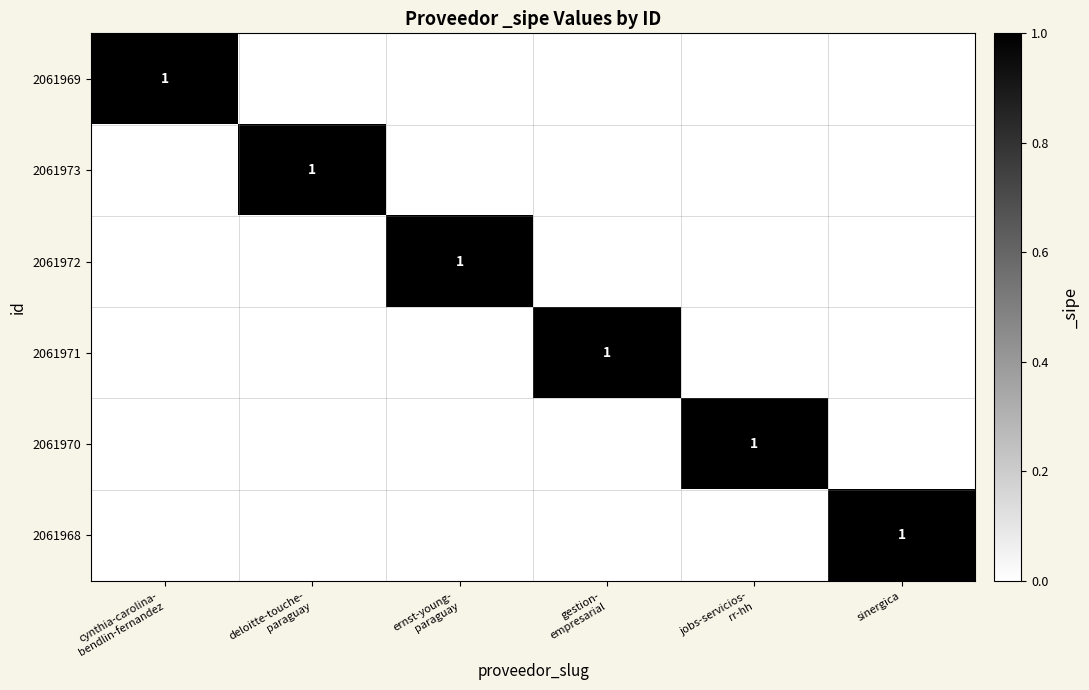

Which category has the highest value in the 2061970 series?

jobs-servicios- rr-hh